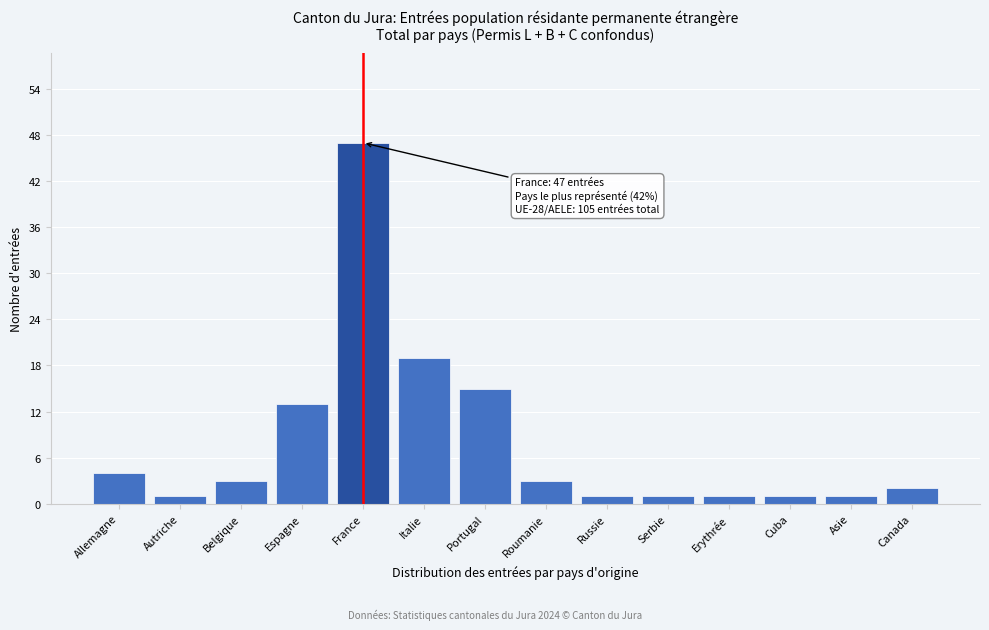

Reading left to right, list all the values displayed in this chart.

Allemagne=4	Autriche=1	Belgique=3	Espagne=13	France=47	Italie=19	Portugal=15	Roumanie=3	Russie=1	Serbie=1	Erythrée=1	Cuba=1	Asie=1	Canada=2